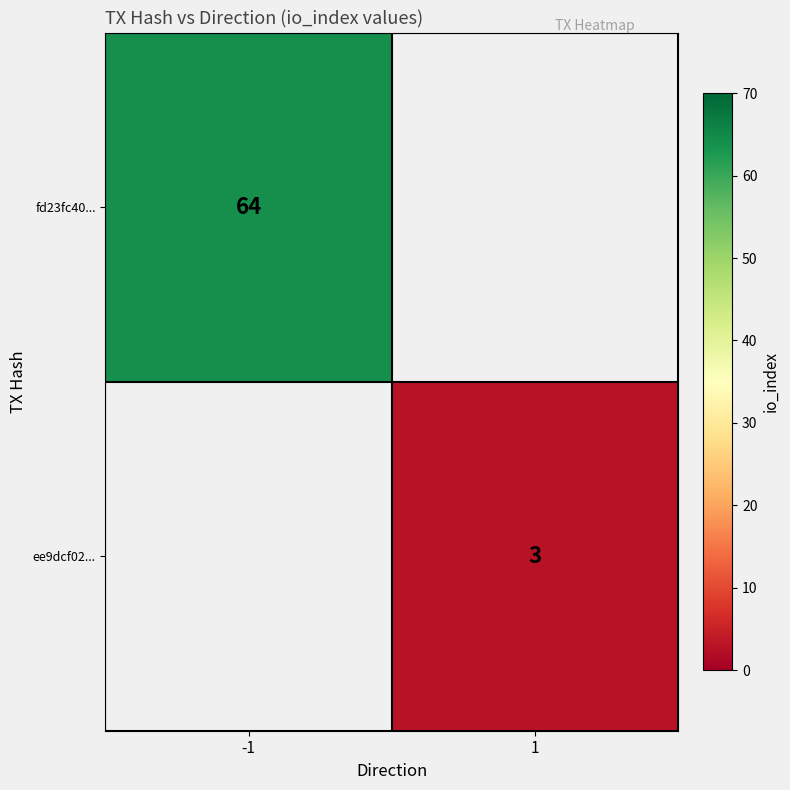

The ee9dcf02... series shows 2 at 1. True or false?

False